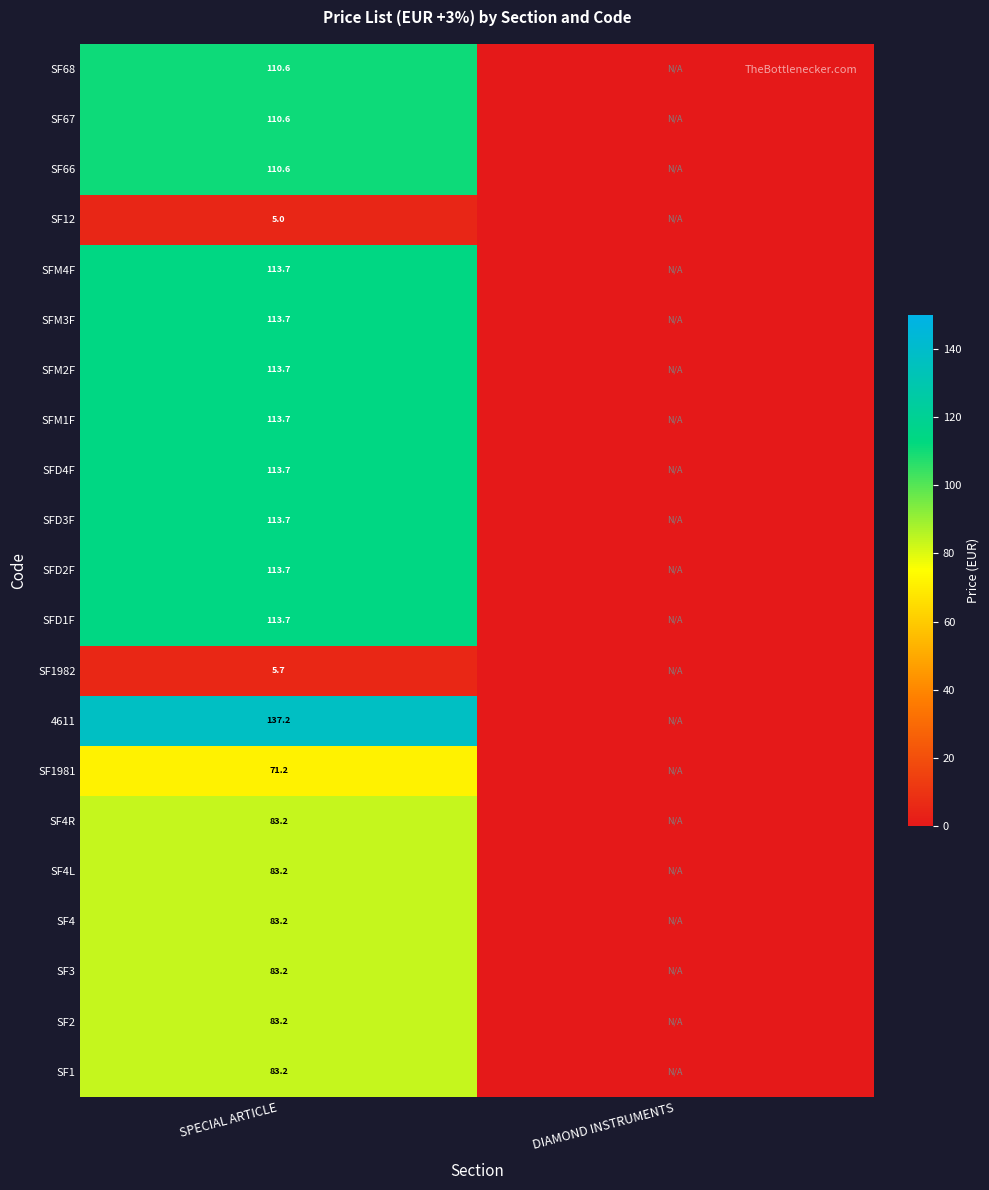

True or false: SFD3F has a value of 113.7 at SPECIAL ARTICLE.

True